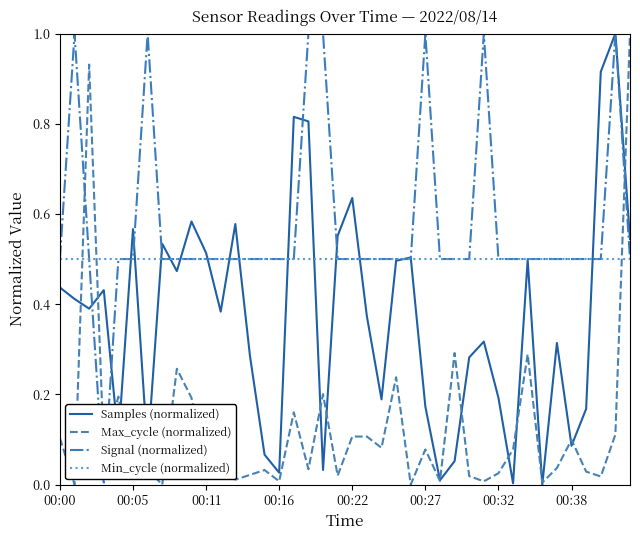

Which series has the largest total across all categories?

Signal (normalized)